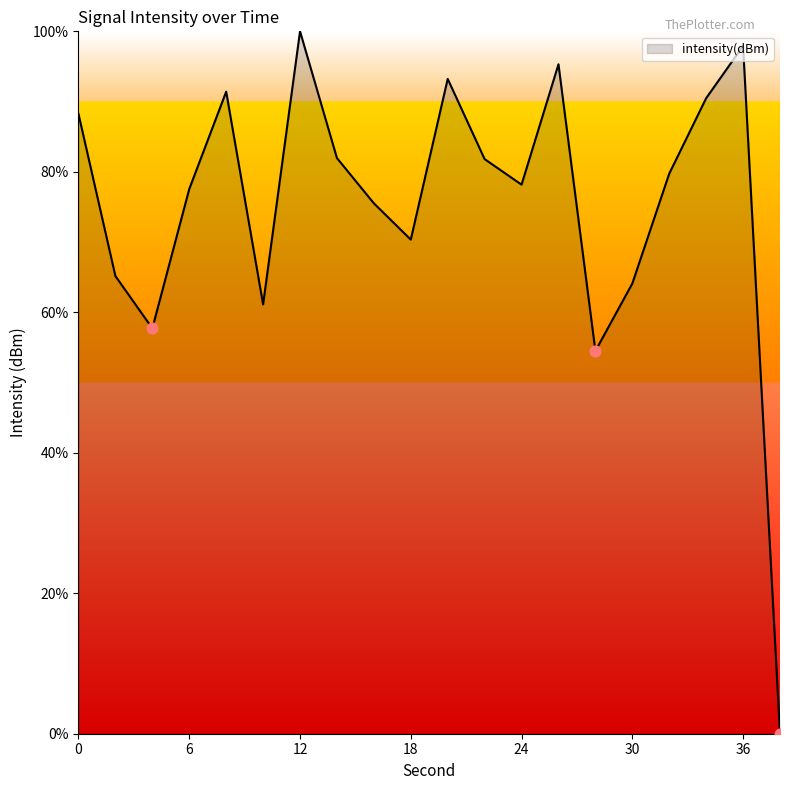

What is the difference between the maximum and minimum values?

100.0